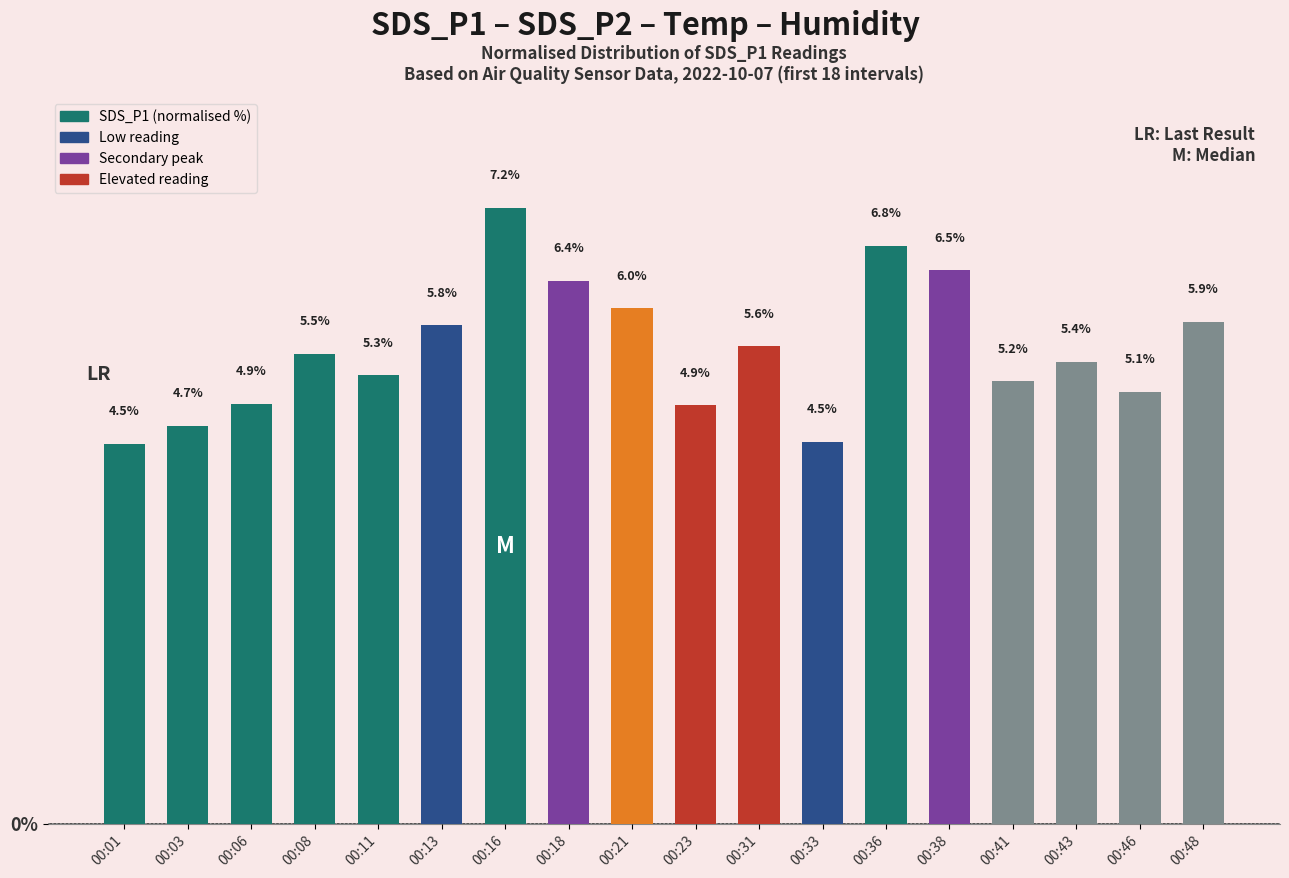

Which label corresponds to the largest value in the chart?

00:16